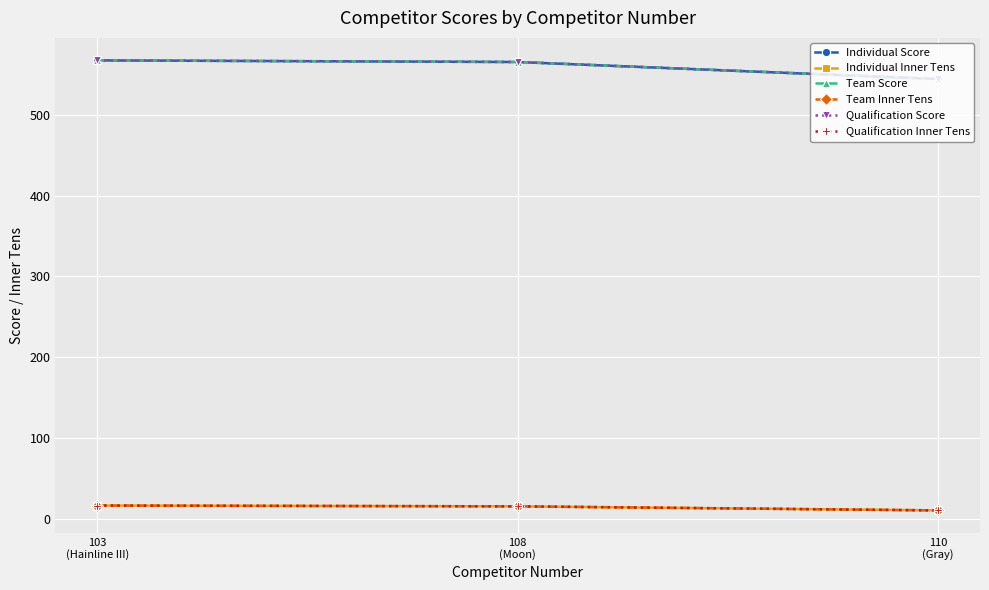

What is the difference between the Individual Inner Tens values at 110
(Gray) and 103
(Hainline III)?

6